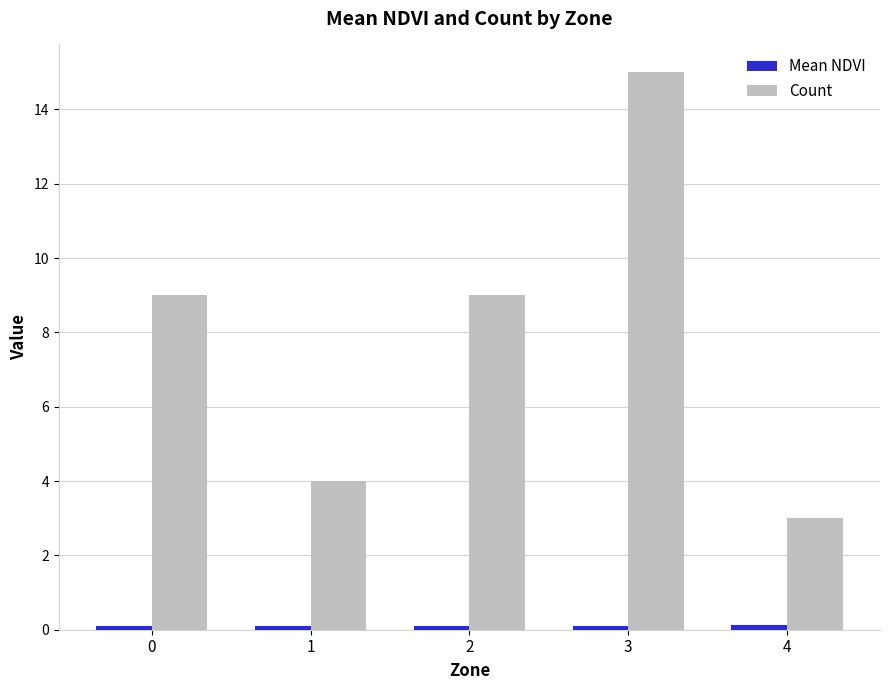

What is the difference between the maximum and second lowest values in the Count series?

11.0